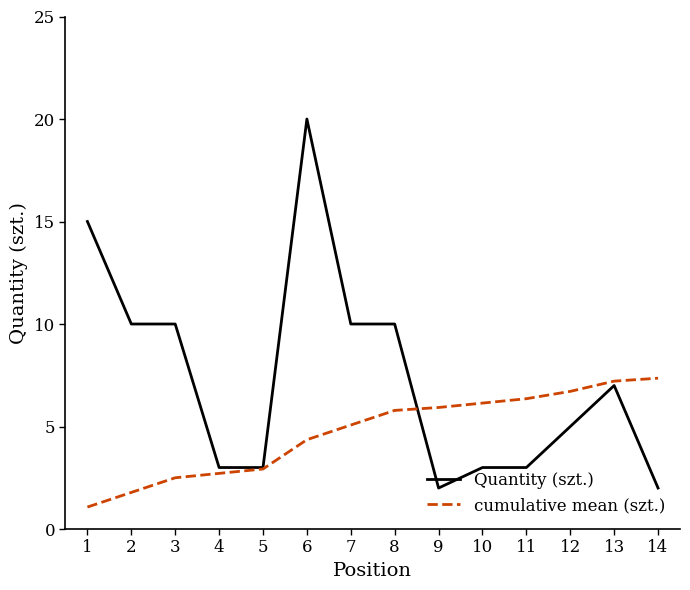

List the series in order of their peak value, highest first.

Quantity (szt.), cumulative mean (szt.)